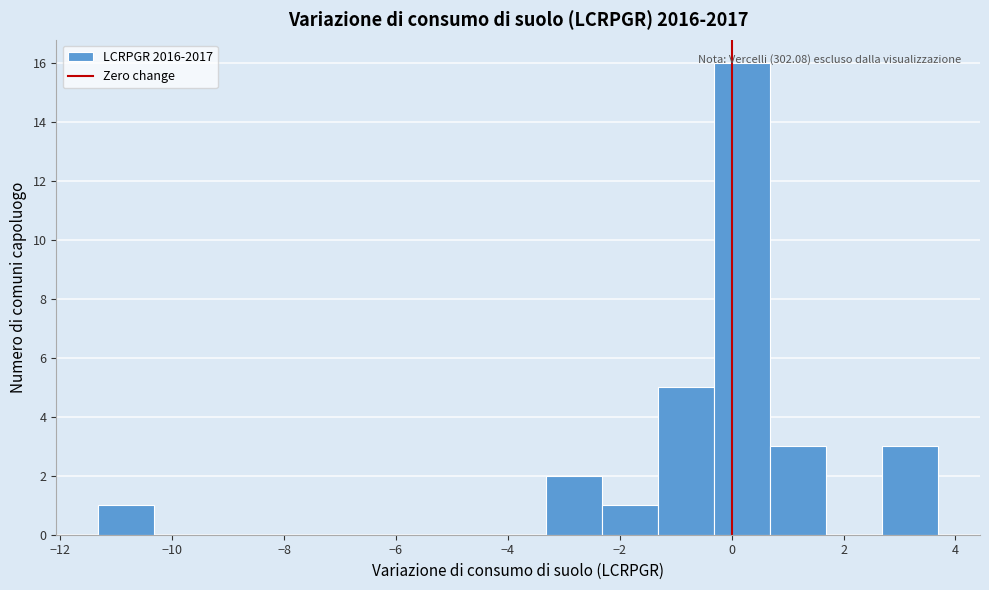

Which range on the x-axis has the tallest bar?

-0.4 to 0.6